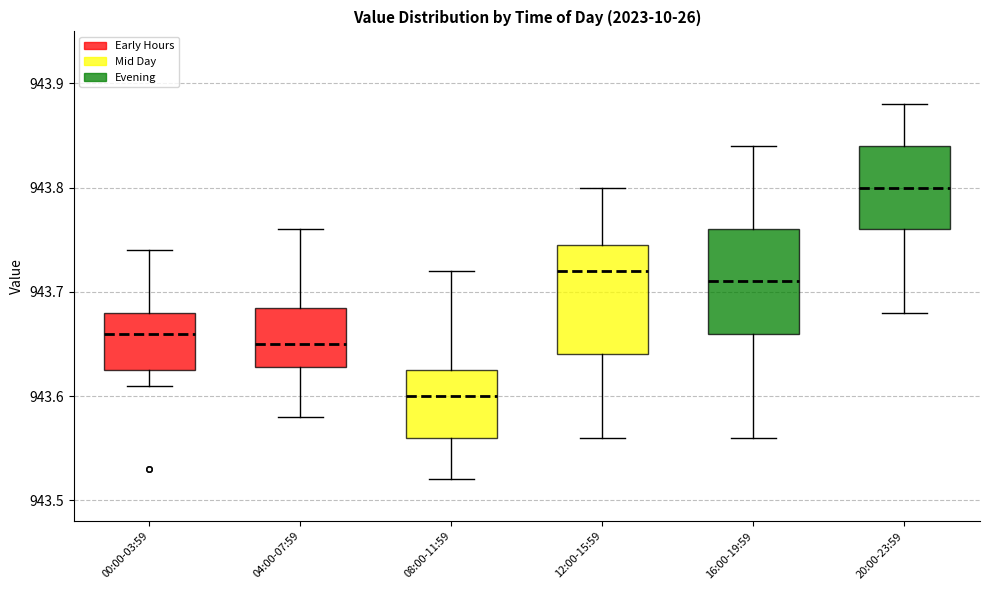

Where is the lower edge of the box for 12:00-15:59 on the y-axis? The values are not printed on the chart, so give them approximately, as read against the axis.

943.64